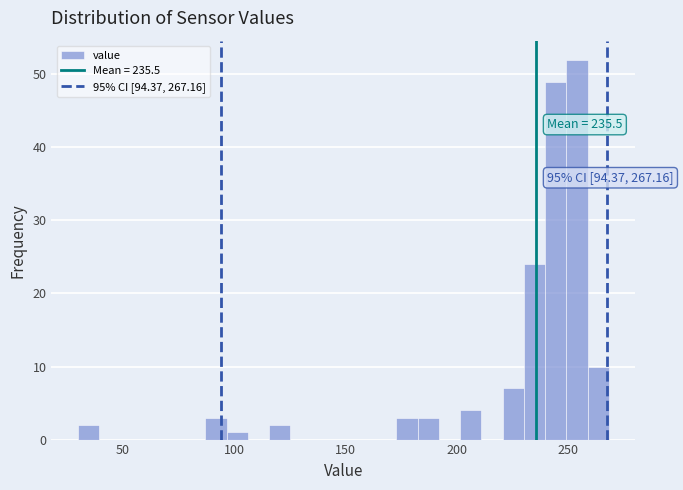

Read against the x-axis, roughly where is the centre of the tallest bar?

255